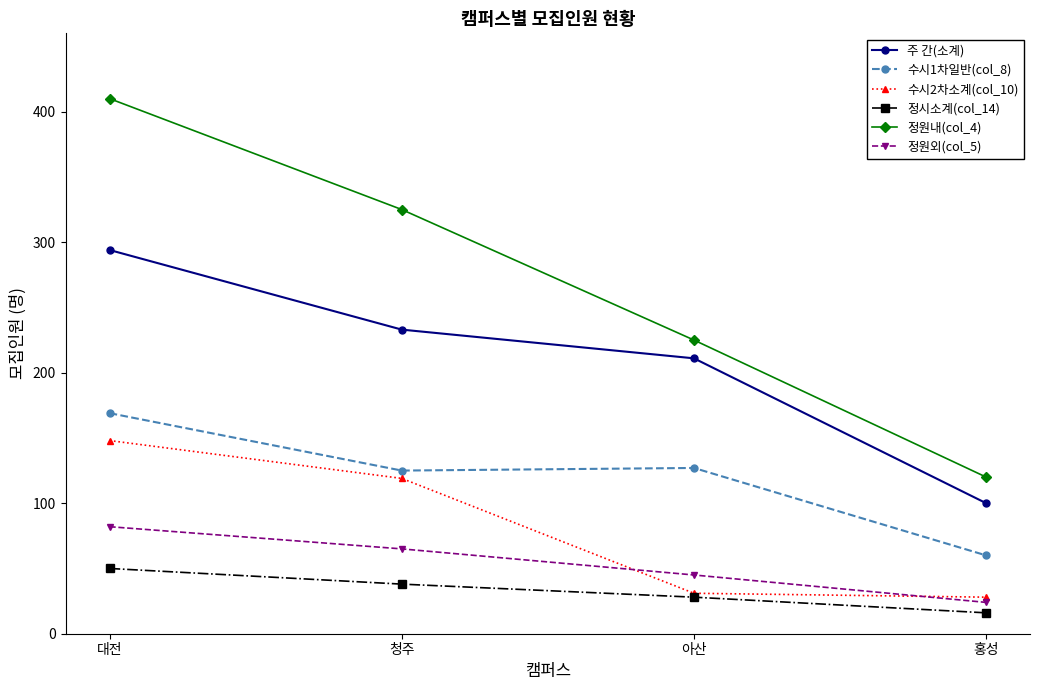

What position from the right is 아산?

2